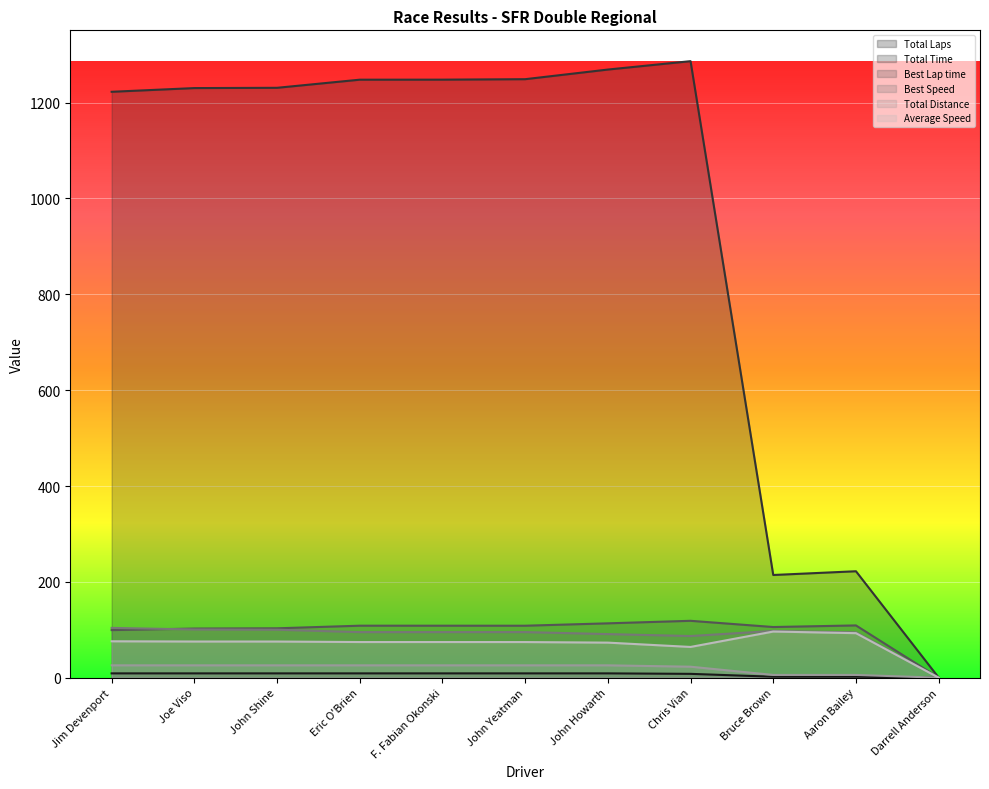

True or false: Average Speed has more than 2 points higher than both neighbors.

False